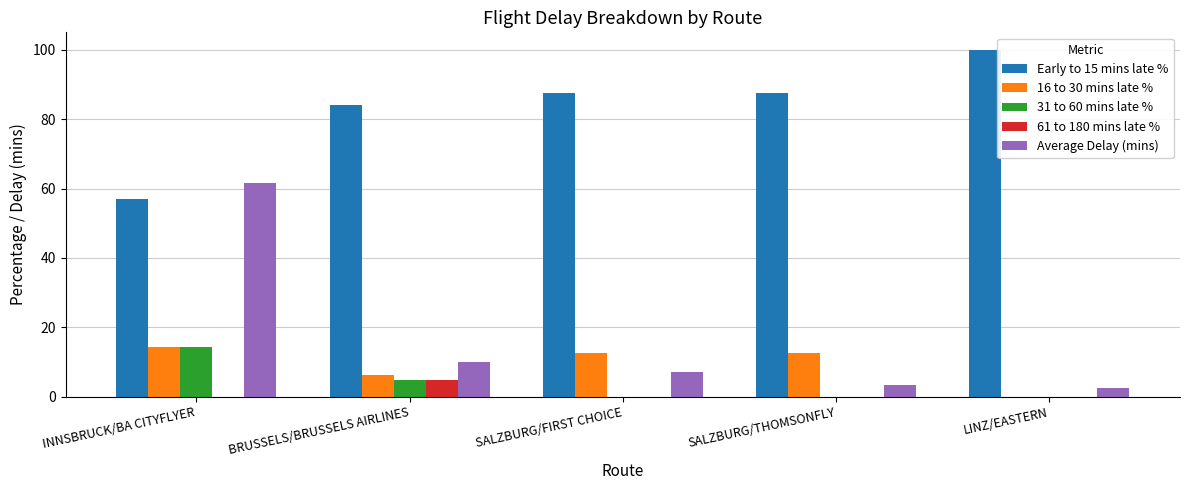

At which category is the sum across all series the highest?

INNSBRUCK/BA CITYFLYER